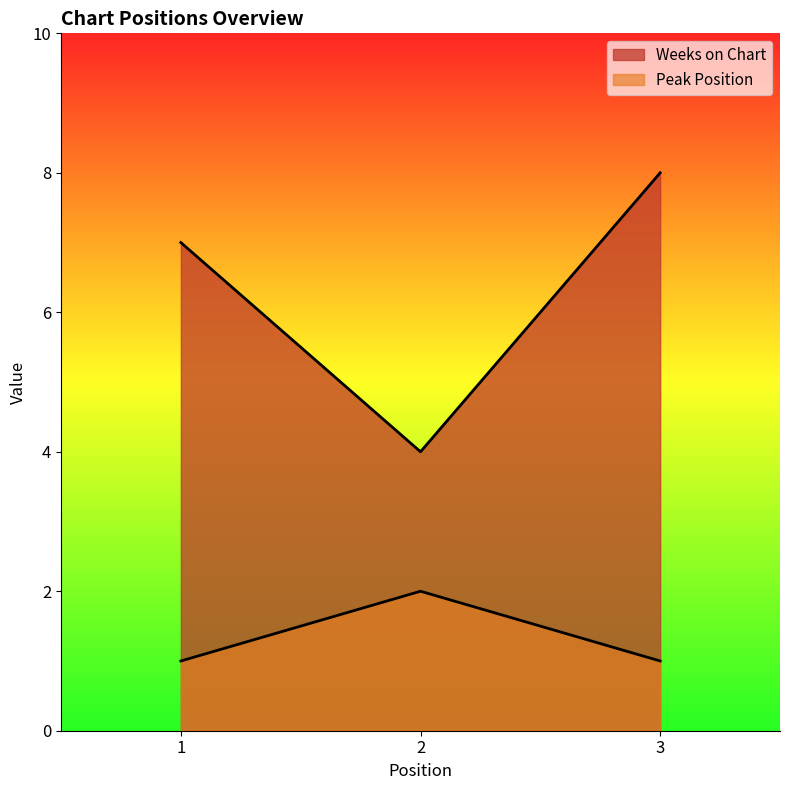

Read the Peak Position value at 3.

1